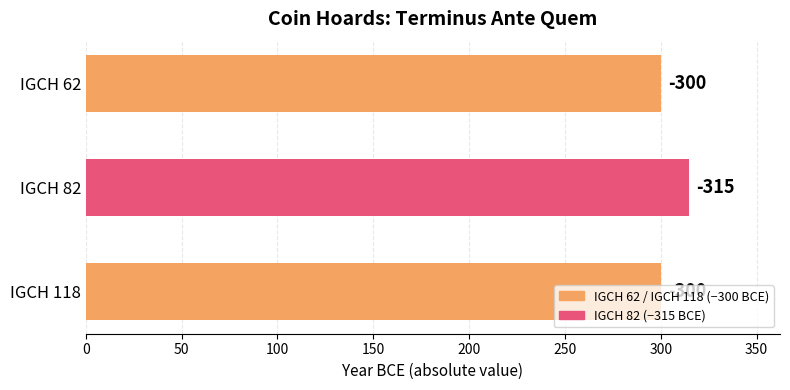

Are the bars horizontal?

Yes